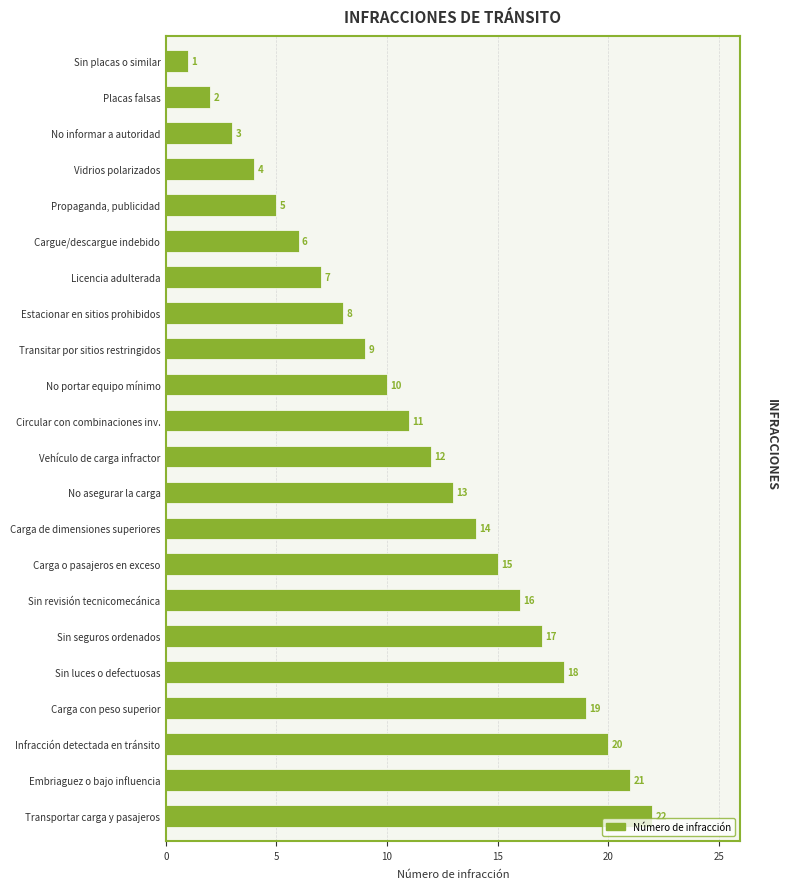

What is the change in value from Sin luces o defectuosas to Cargue/descargue indebido?

-12